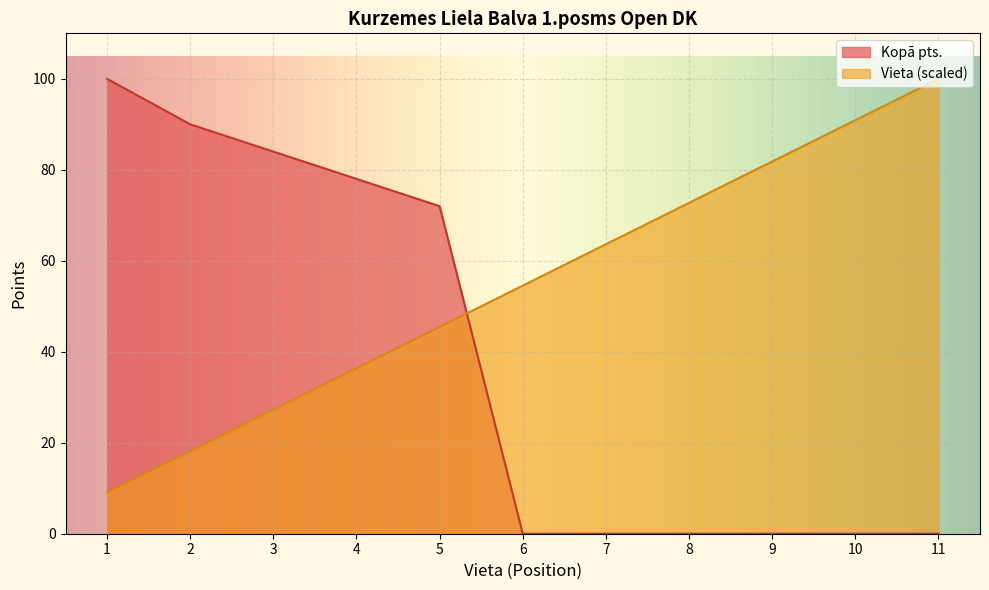

Reading left to right, what are all the values shown in this chart?

Kopā pts.: 100.0	90.0	84.0	78.0	72.0	0.0	0.0	0.0	0.0	0.0	0.0
Vieta: 9.1	18.2	27.3	36.4	45.5	54.5	63.6	72.7	81.8	90.9	100.0